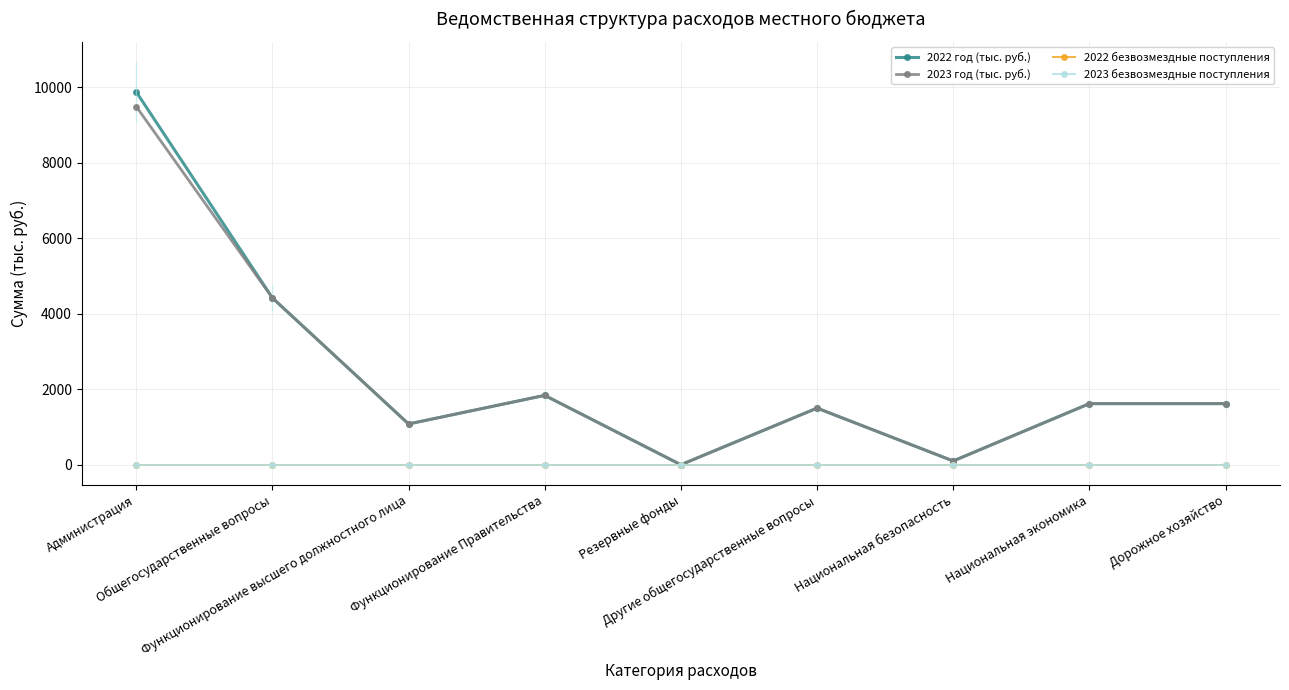

What is the total value across all series at Дорожное хозяйство?

3236.0